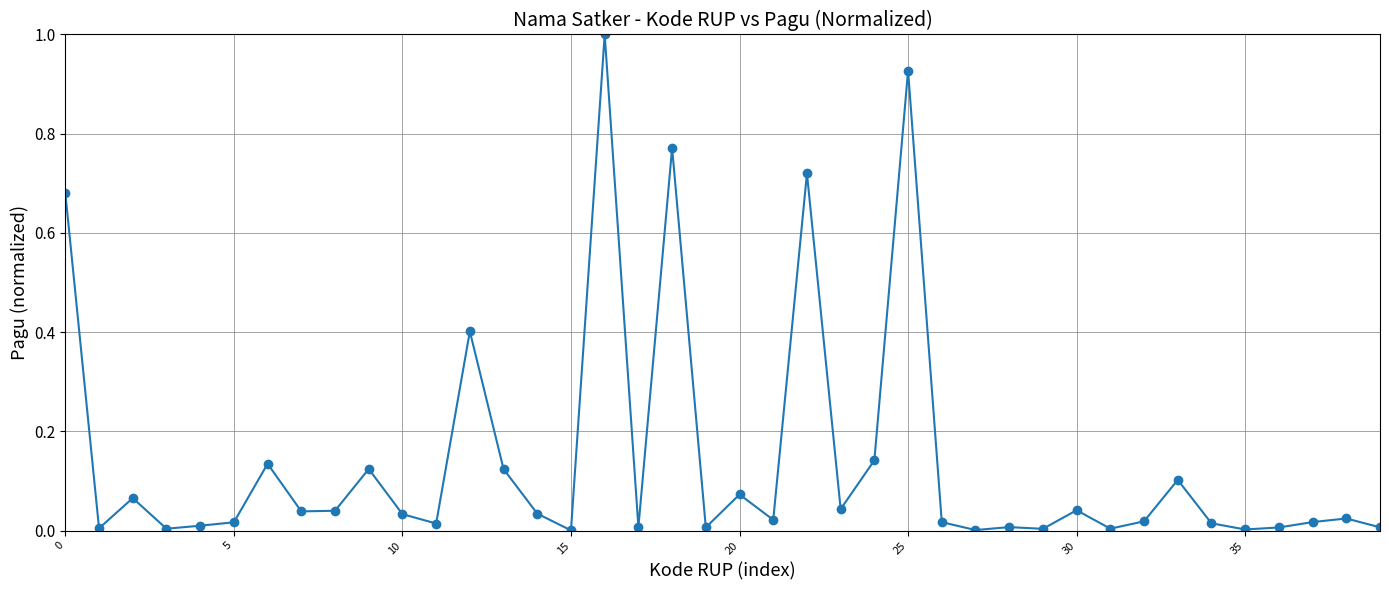

What is the sum of all values?

5.7